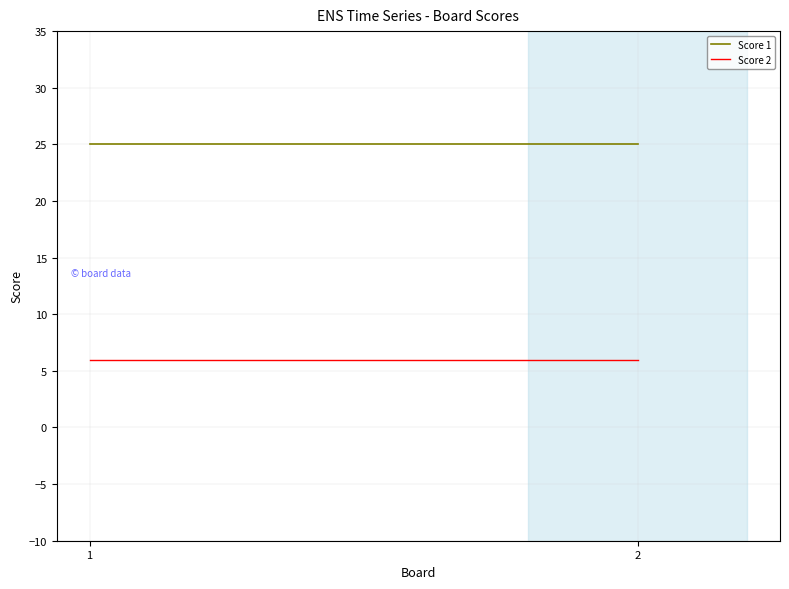

List the series in order of their peak value, highest first.

Score 1, Score 2